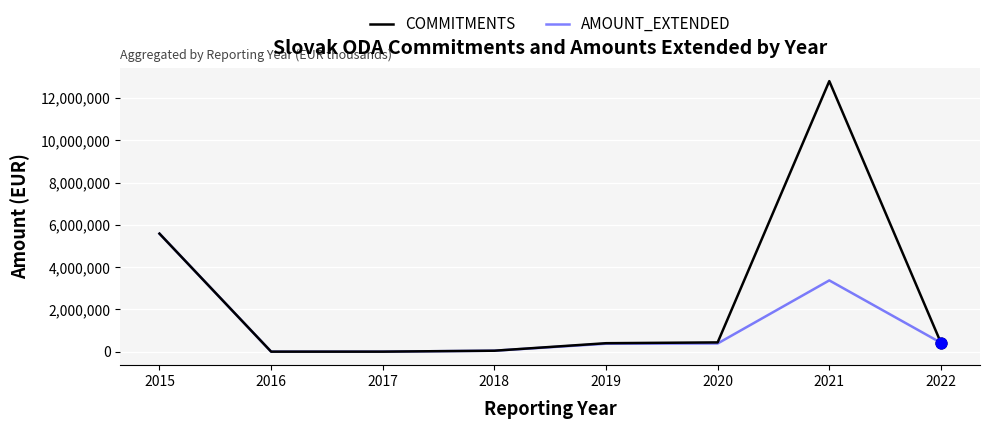

Which series has the largest range (max minus min)?

COMMITMENTS